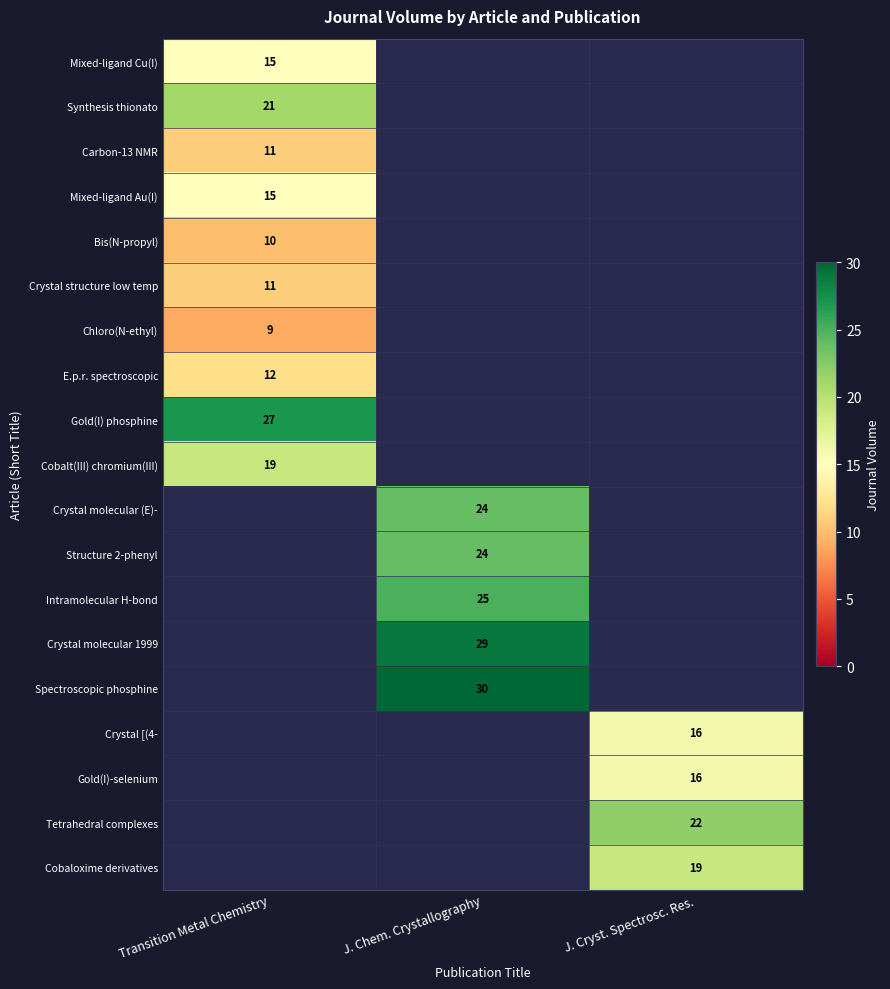

True or false: Crystal molecular 1999 has a value of 41 at J. Chem. Crystallography.

False